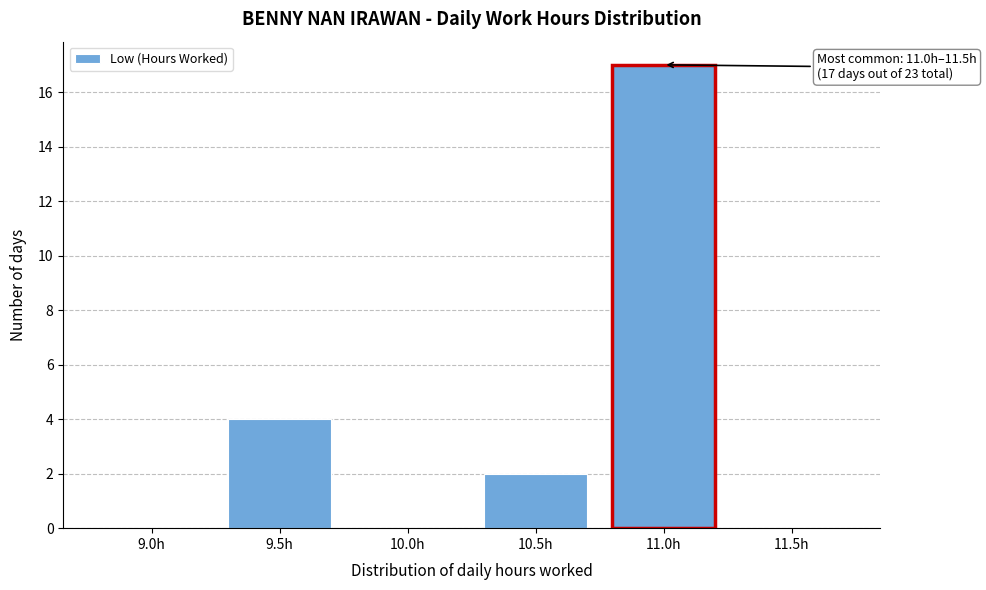

Reading right to left, list all the values displayed in this chart.

11.5h=0	11.0h=17	10.5h=2	10.0h=0	9.5h=4	9.0h=0